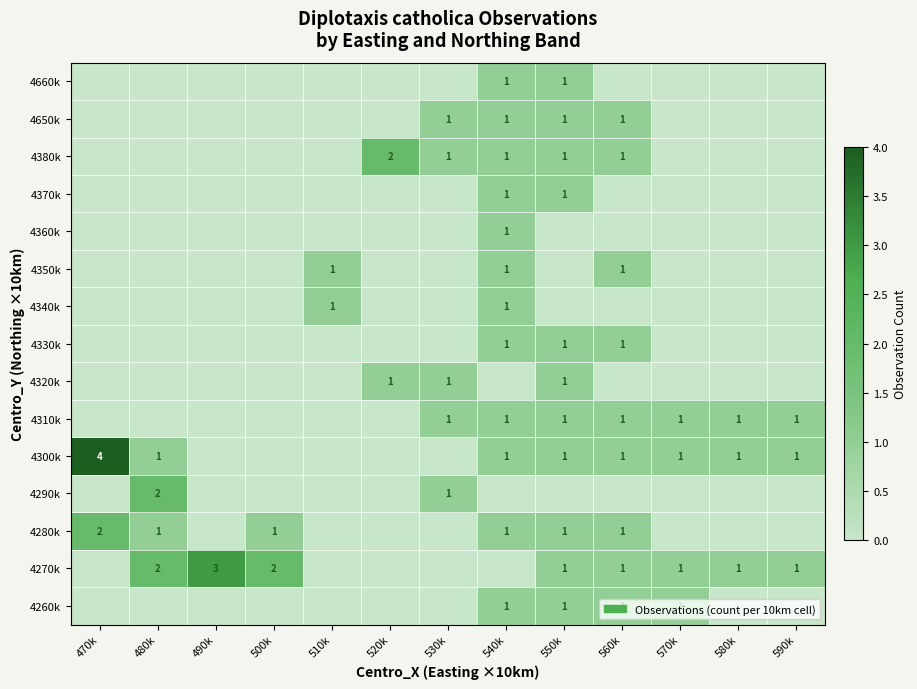

Which has a higher value, 510k or 470k?

510k